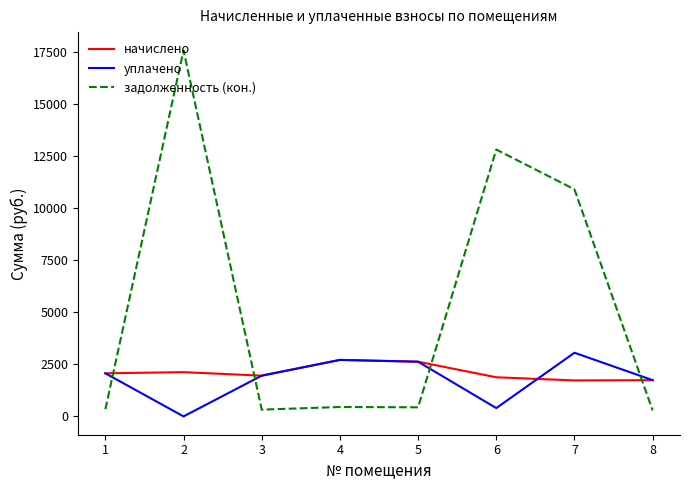

True or false: уплачено has a value of 1741.0 at 8.

True